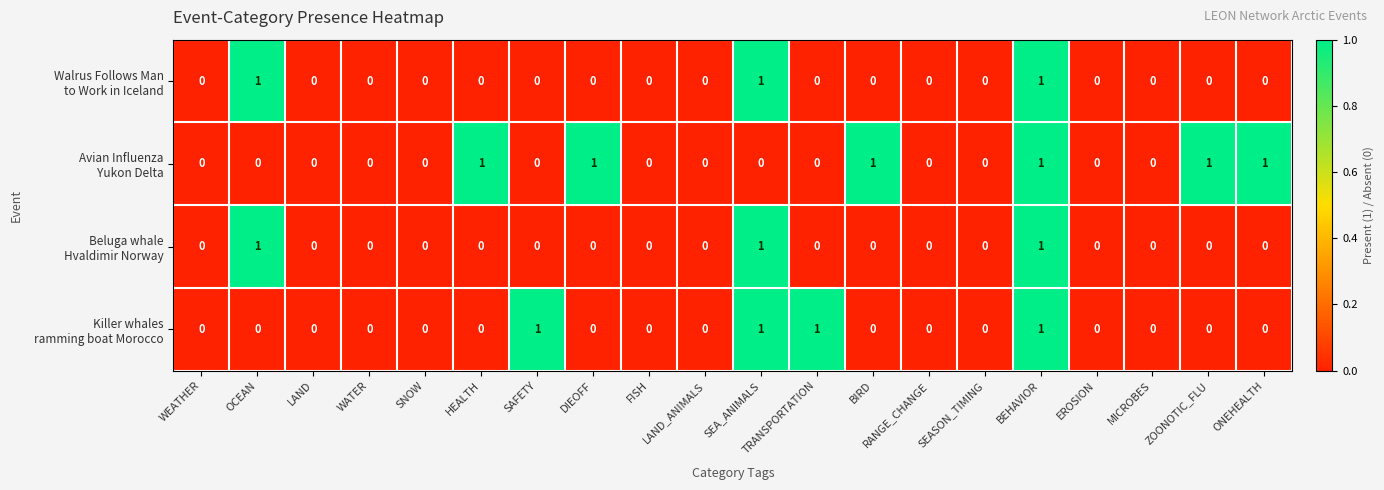

How many series are shown in this chart?

4